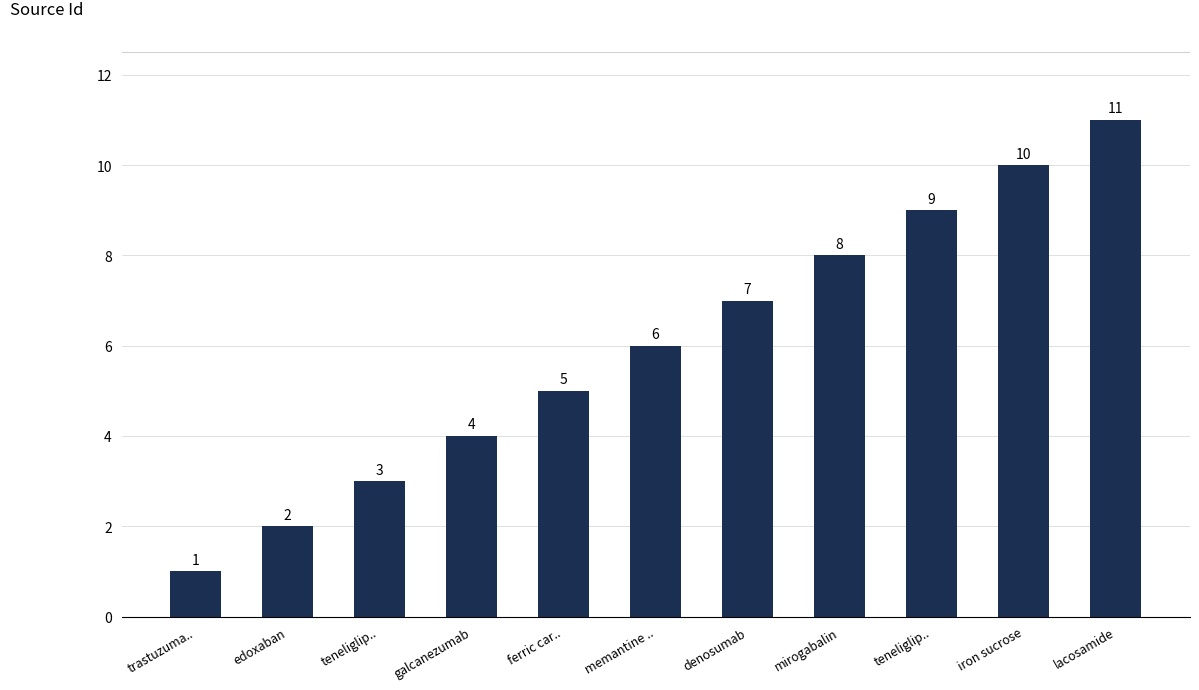

How many data points are less than 6?

5